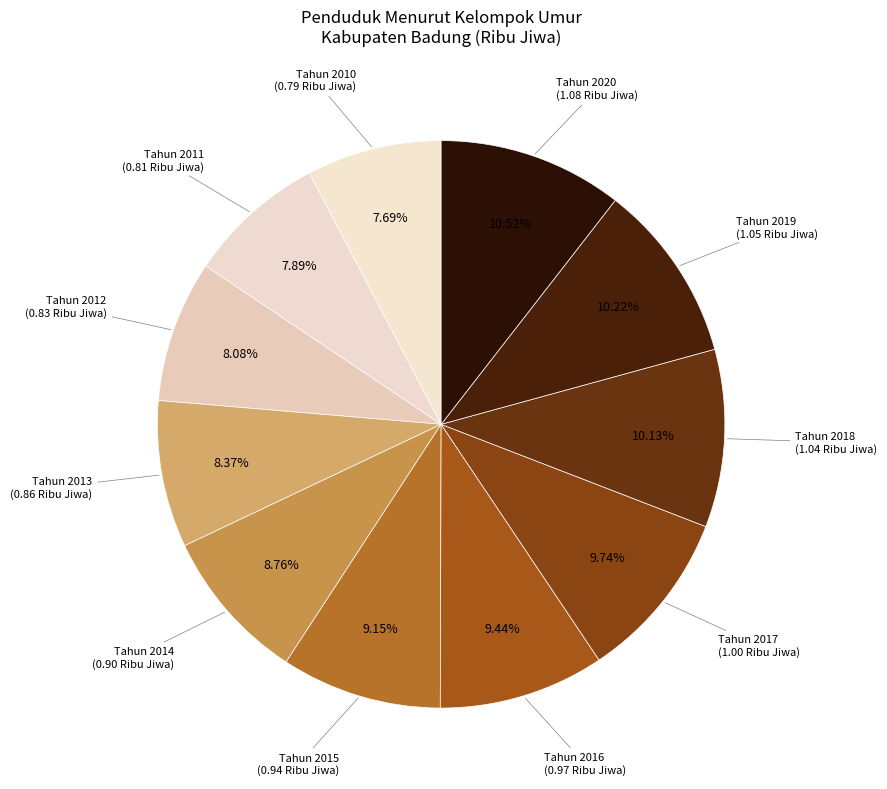

To the nearest percent, what is the difference between the largest and smallest slice percentages?

3%